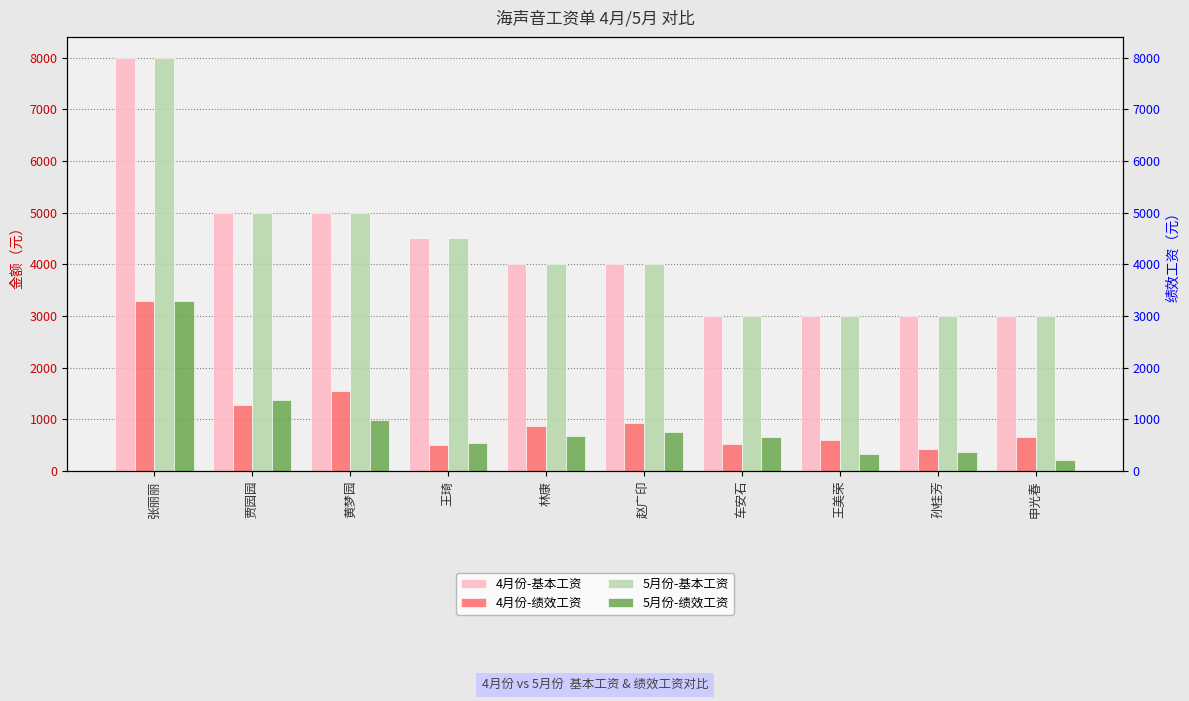

Which series has the widest spread of values?

4月份-基本工资